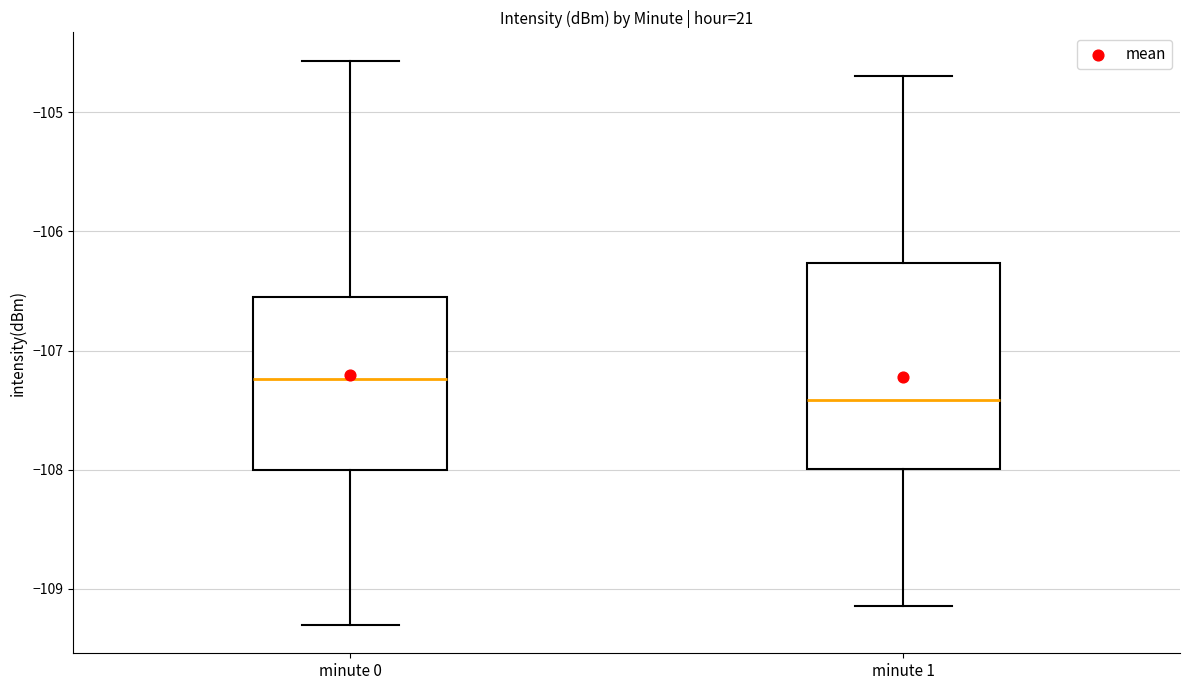

Comparing the boxes themselves (not the whiskers), which one is the tallest?

minute 1